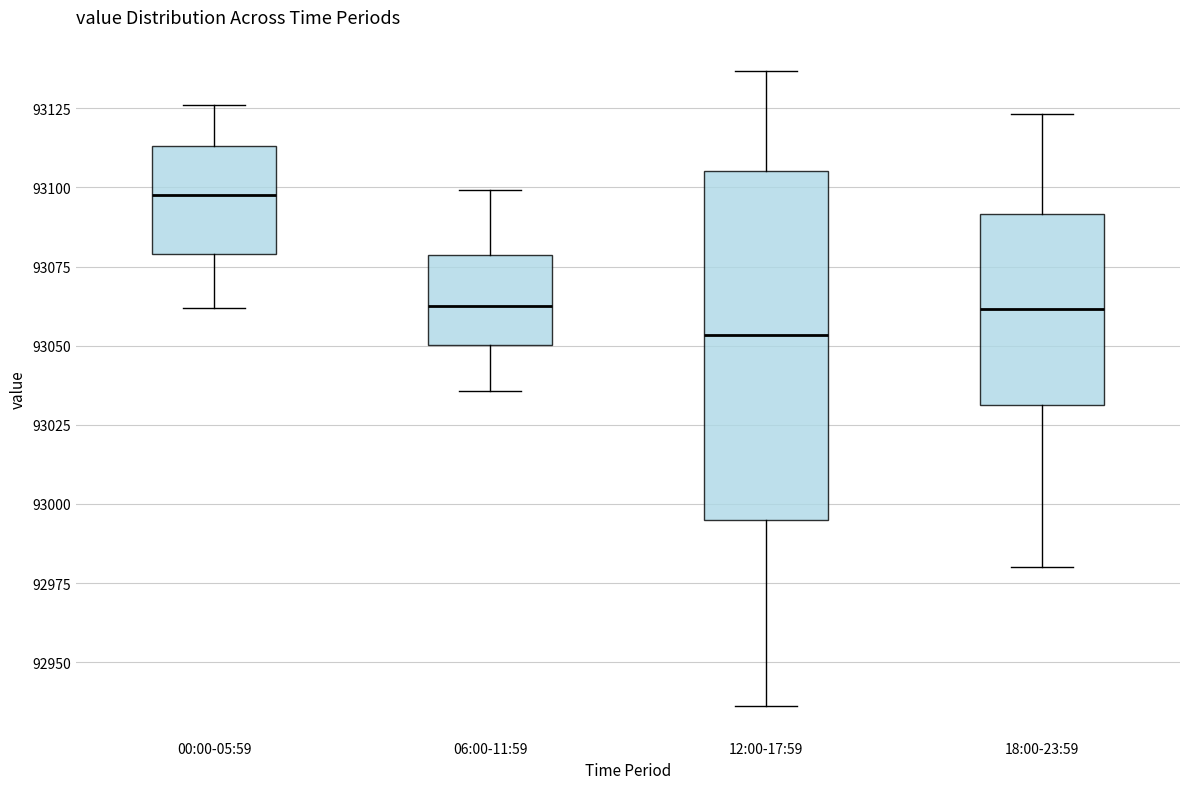

Where does the upper whisker of the box for 18:00-23:59 end on the y-axis? The values are not printed on the chart, so give them approximately, as read against the axis.

93125